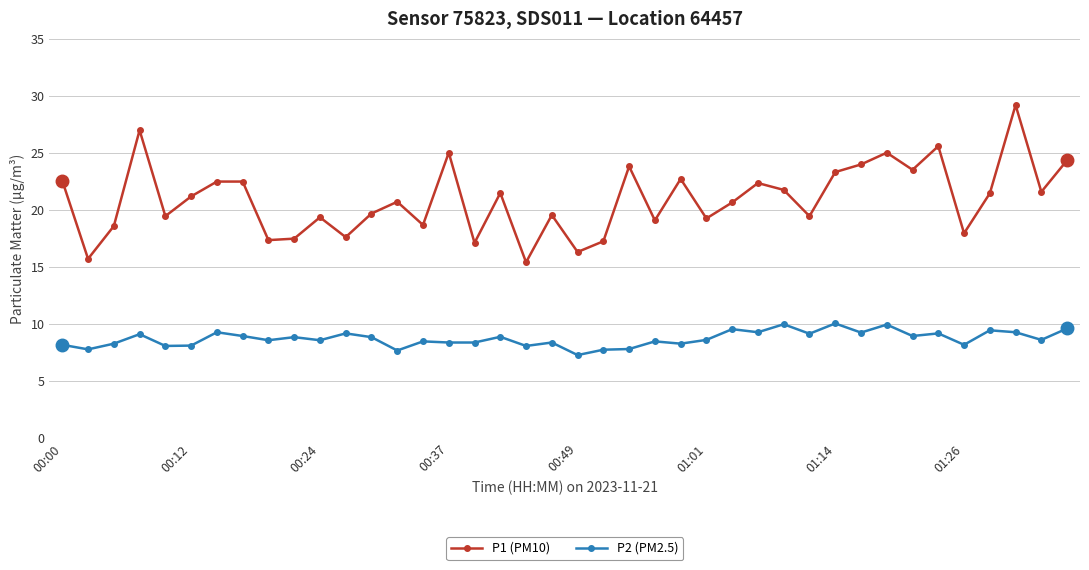

What is the average value of the P1 (PM10) series?

21.0